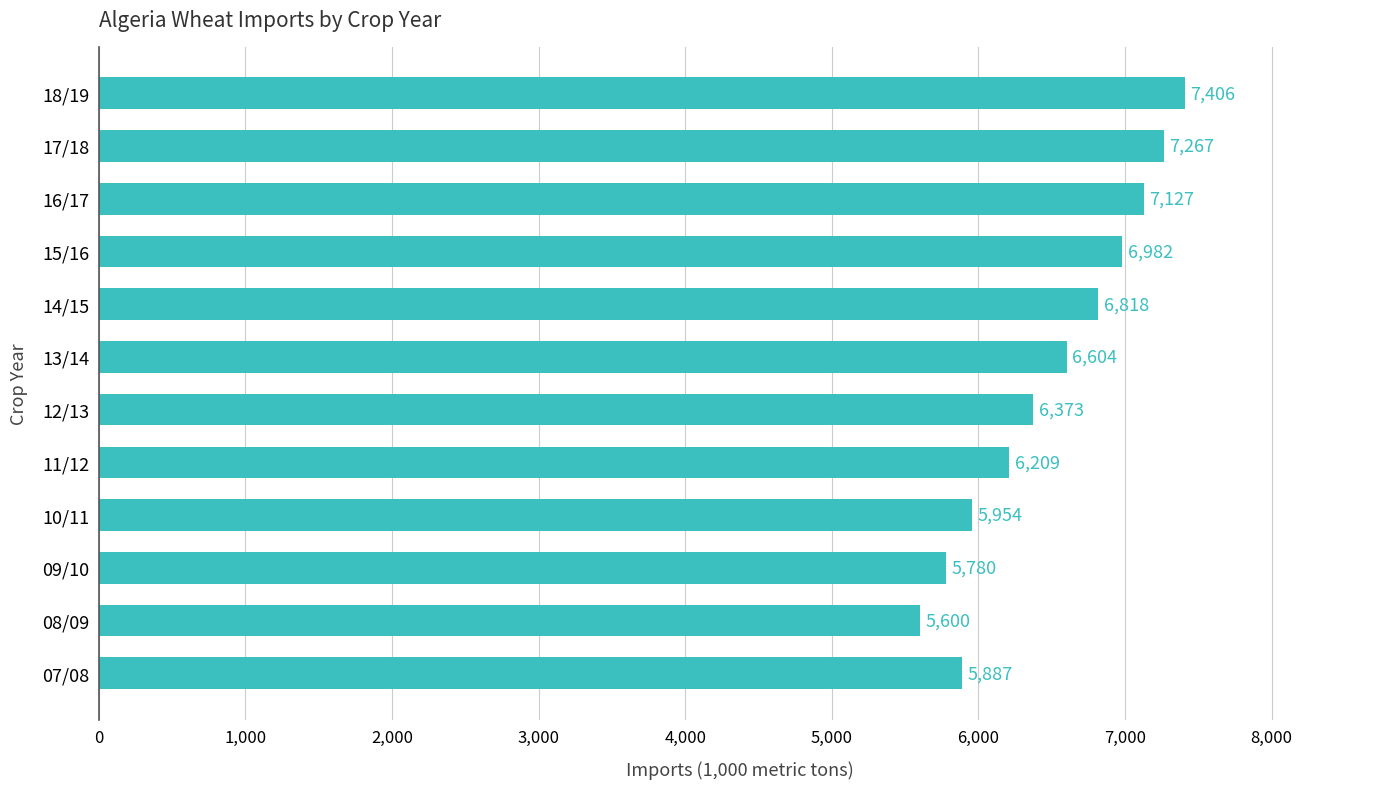

Rank the categories by value from highest to lowest.

18/19, 17/18, 16/17, 15/16, 14/15, 13/14, 12/13, 11/12, 10/11, 07/08, 09/10, 08/09